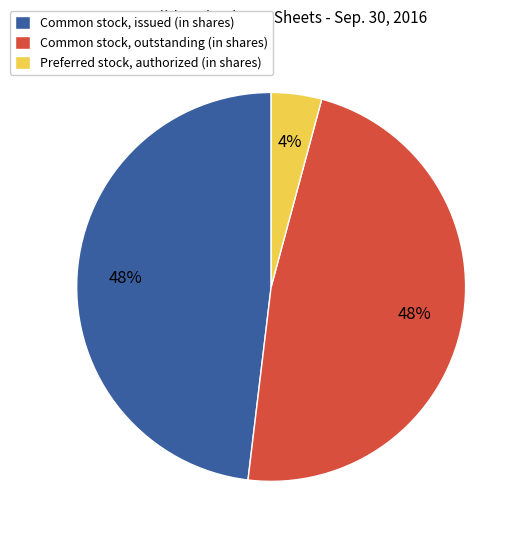

What is the ratio of the value at Common stock, outstanding (in shares) to the value at Common stock, issued (in shares)?

1.0